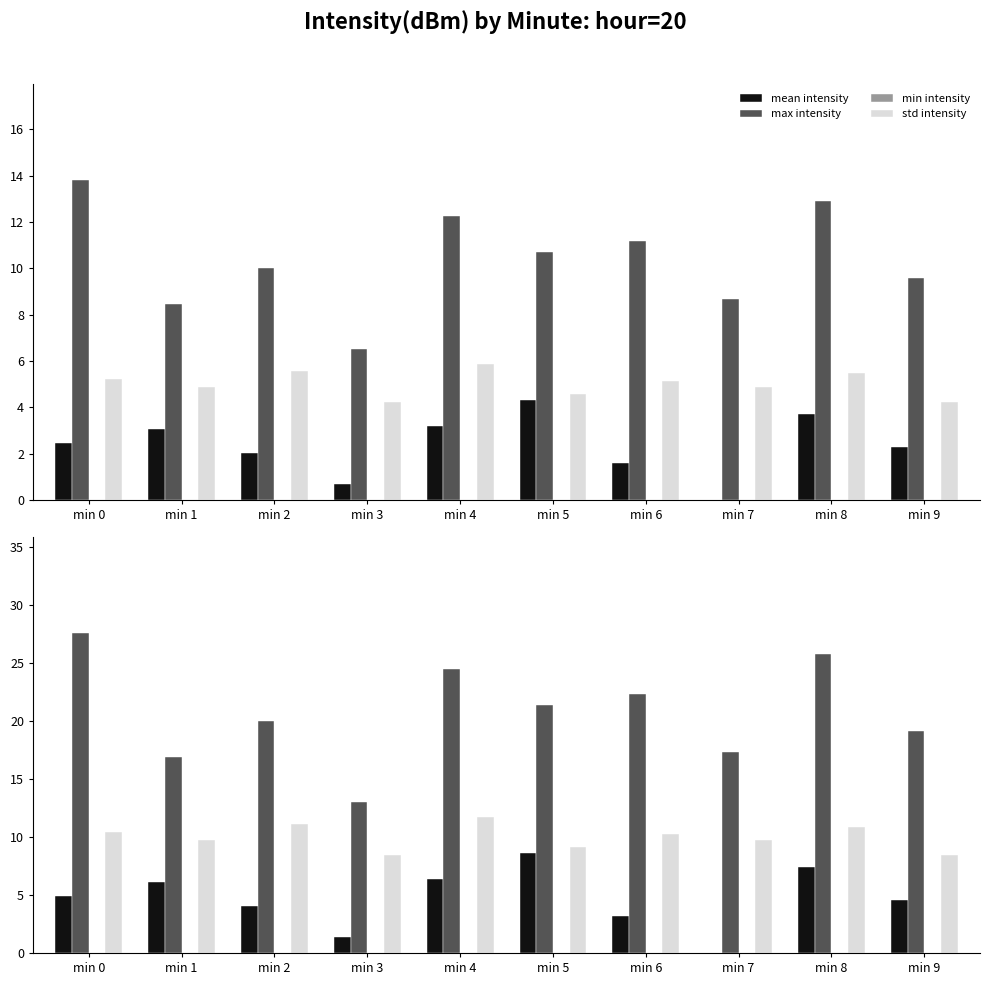

Reading left to right, list all the values displayed in this chart.

mean intensity: 4.9	6.1	4.0	1.4	6.4	8.7	3.2	0.0	7.4	4.5
max intensity: 27.6	16.9	20.0	13.0	24.5	21.4	22.3	17.4	25.8	19.2
min intensity: -28.9	-6.8	-20.4	-13.7	-24.0	-15.0	-19.5	-9.7	-22.2	-11.0
std intensity: 10.5	9.8	11.1	8.5	11.8	9.1	10.2	9.8	10.9	8.5